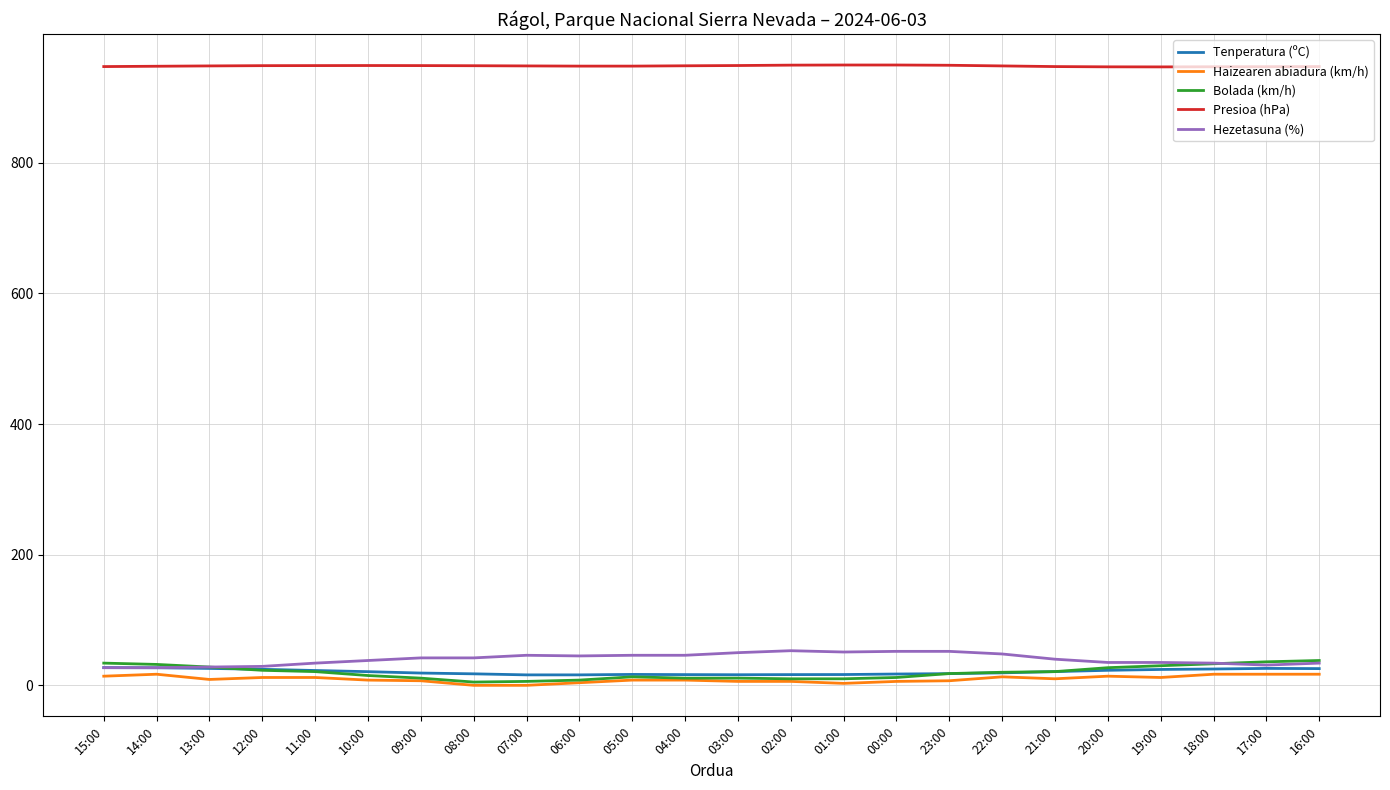

The value of Haizearen abiadura (km/h) at 07:00 is 0.0. True or false?

True